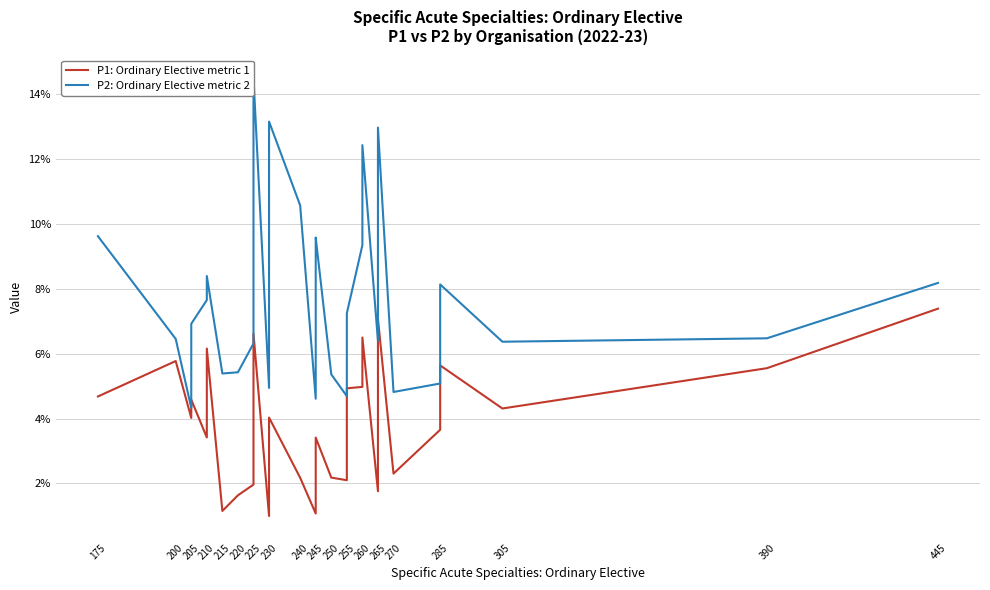

Reading left to right, list all the values displayed in this chart.

P1: Ordinary Elective metric 1: 0.0	0.1	0.0	0.0	0.0	0.0	0.1	0.0	0.0	0.0	0.0	0.0	0.0	0.0	0.0	0.0	0.1	0.0	0.0	0.0	0.0	0.0	0.0	0.0	0.0	0.0	0.0	0.0	0.0	0.0	0.1	0.0	0.1	0.0	0.0	0.0	0.1	0.0	0.1	0.1
P2: Ordinary Elective metric 2: 0.1	0.1	0.0	0.1	0.1	0.1	0.1	0.1	0.1	0.1	0.1	0.1	0.1	0.1	0.1	0.1	0.1	0.0	0.1	0.1	0.1	0.1	0.1	0.0	0.1	0.1	0.1	0.0	0.1	0.1	0.1	0.1	0.1	0.0	0.1	0.1	0.1	0.1	0.1	0.1